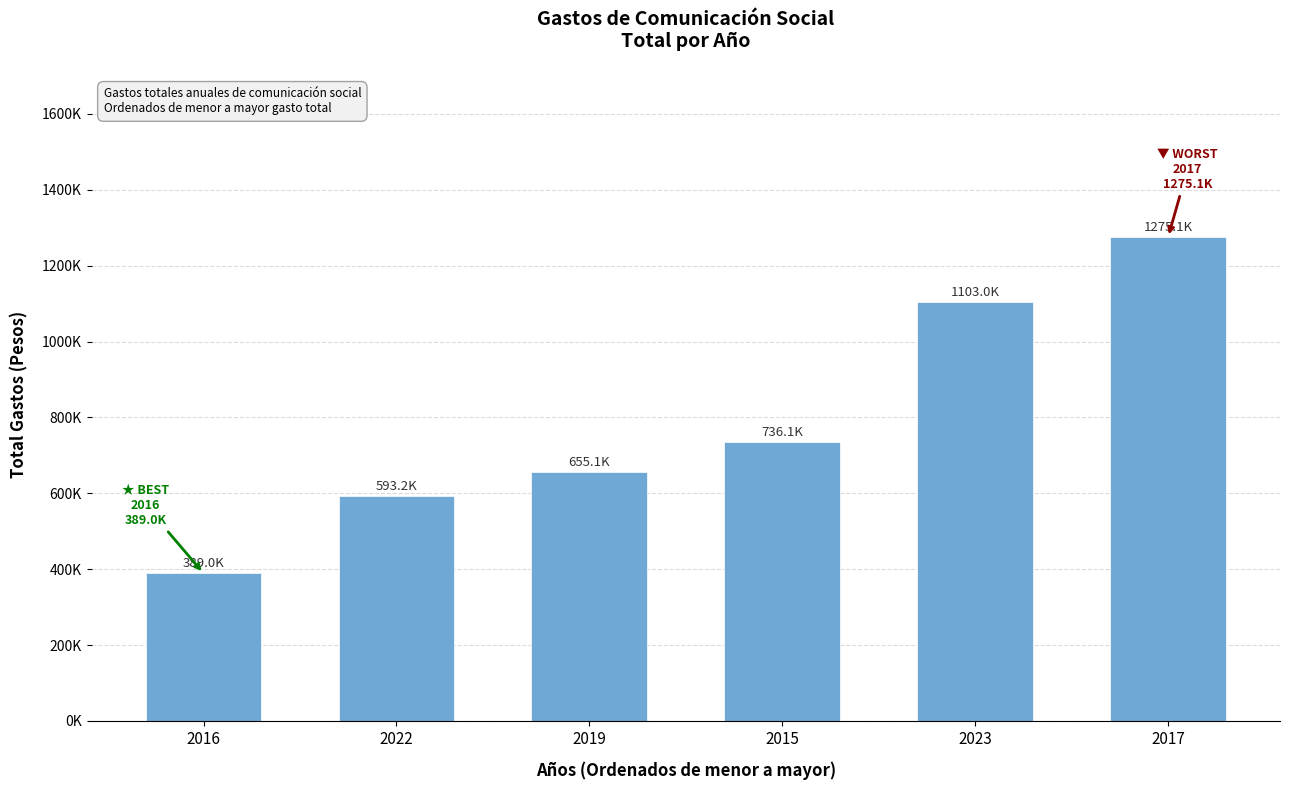

Reading left to right, what are all the values shown in this chart?

2016=389028.3	2022=593187.4	2019=655105.2	2015=736149.5	2023=1102956.8	2017=1275141.3